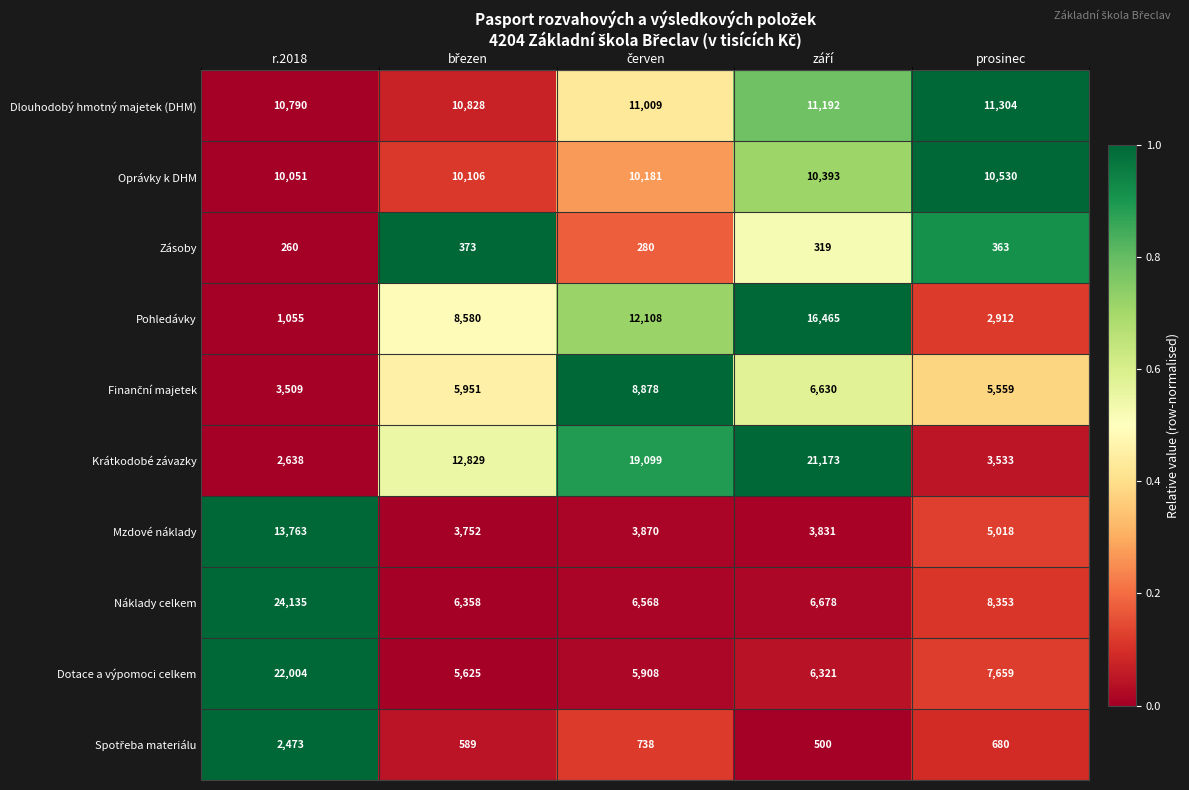

At which category is the sum across all series the highest?

r.2018